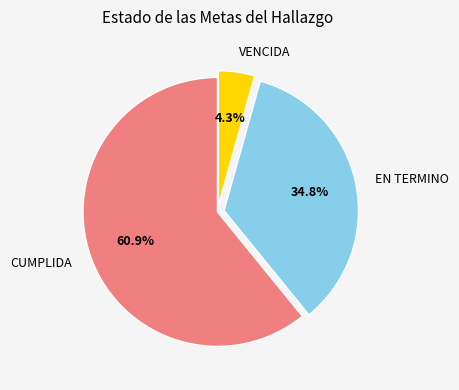

To the nearest percent, what is the combined percentage of EN TERMINO and CUMPLIDA?

96%